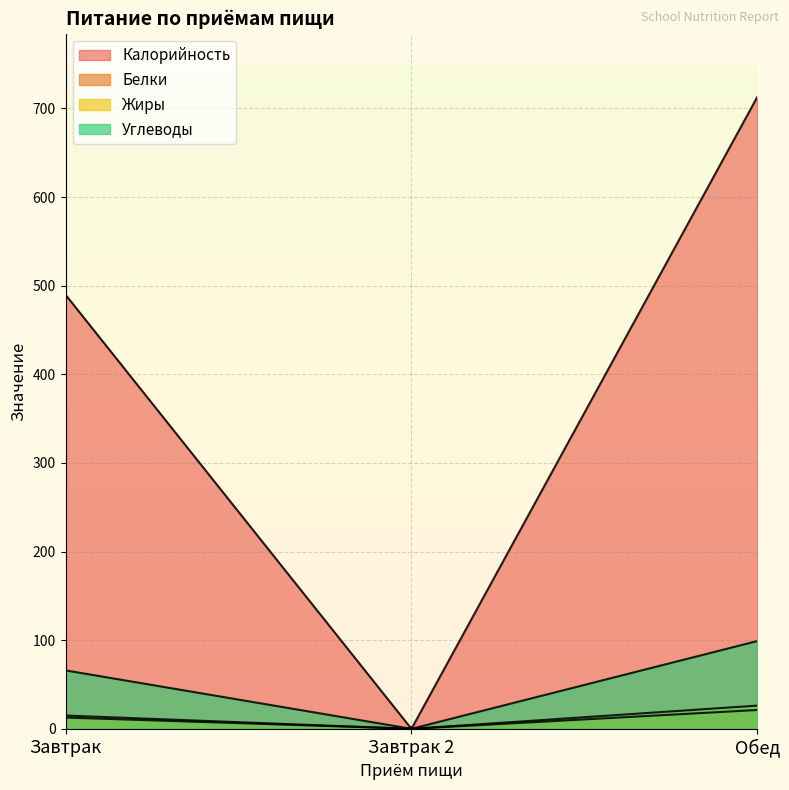

At Завтрак 2, list the series in order from largest to smallest.

Калорийность, Белки, Жиры, Углеводы